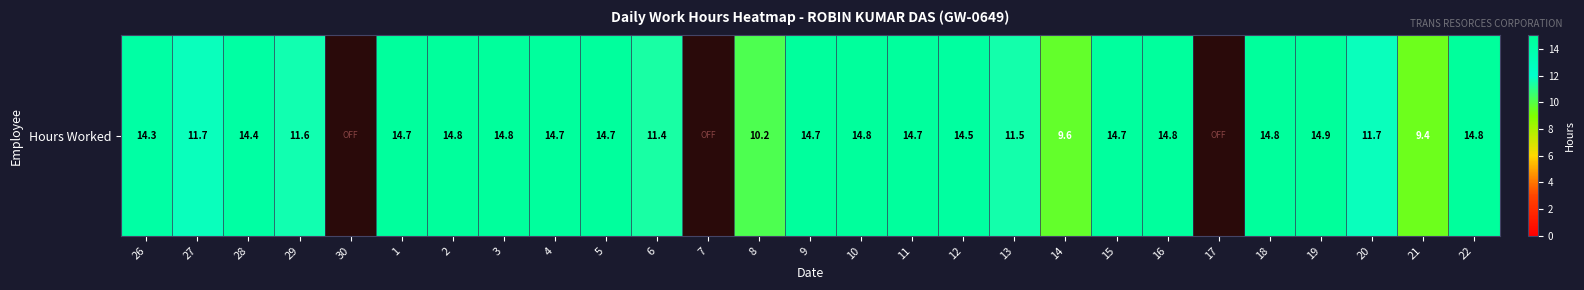

How many values are below 14?

11